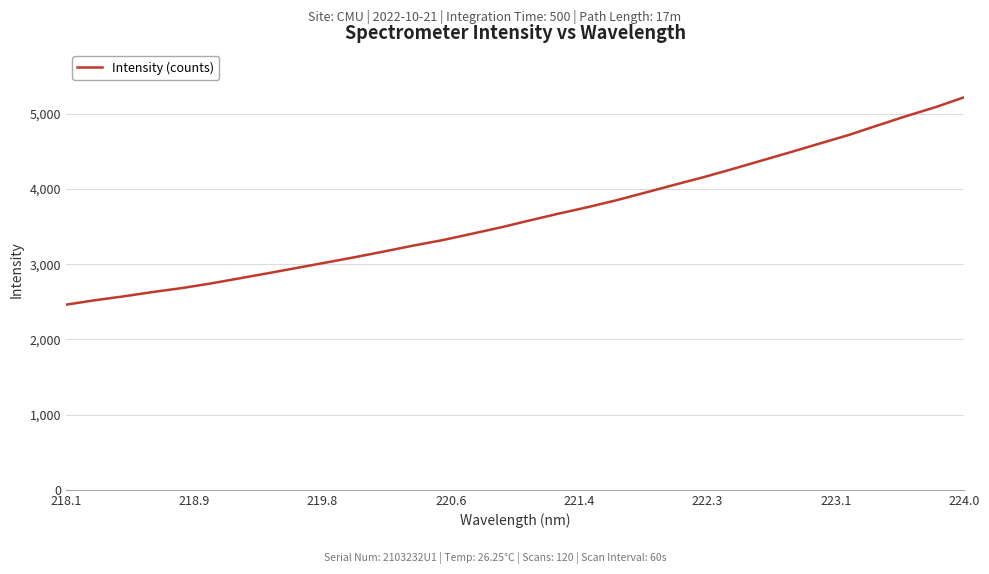

What is the smallest value displayed?

2461.9